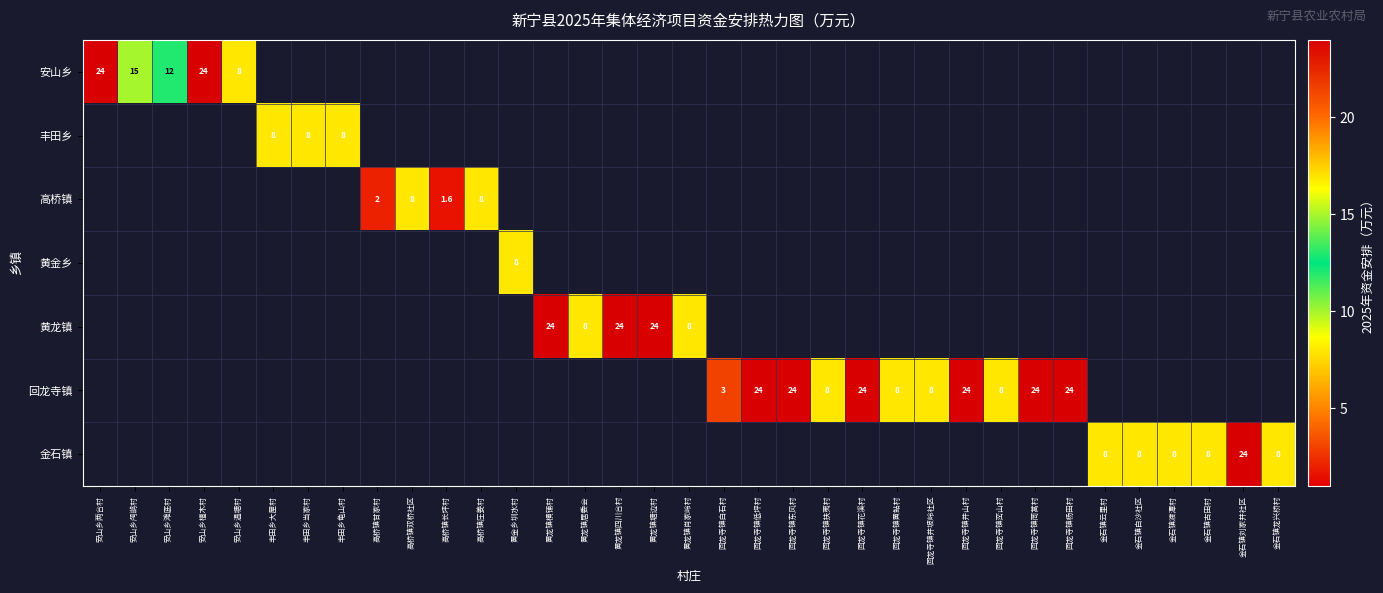

Between 黄龙镇肖家岭村 and 丰田乡龟山村, which is larger?

丰田乡龟山村